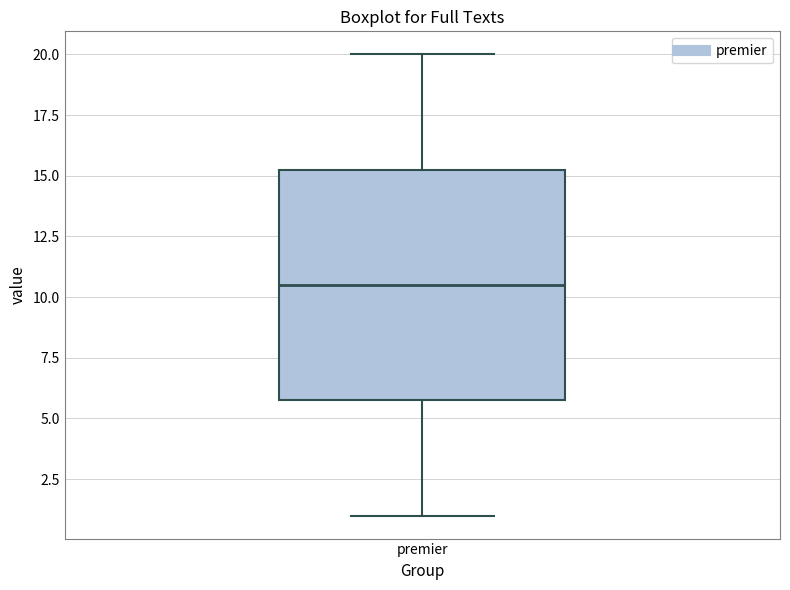

Transcribe this box plot: give where the median line is, the range the box spans, and where the two whiskers end, as read against the y-axis. The values are not printed on the chart, so give them approximately, as read against the axis.

median 10.5, box 6.0 to 15.5, whiskers 1.0 to 20.0